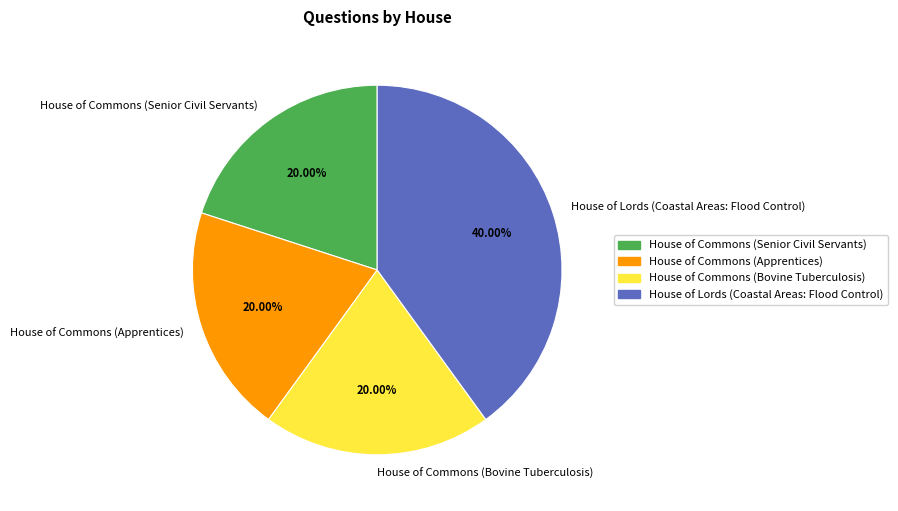

Approximately how many times larger is the value at House of Commons (Bovine Tuberculosis) compared to House of Commons (Senior Civil Servants)?

1.0